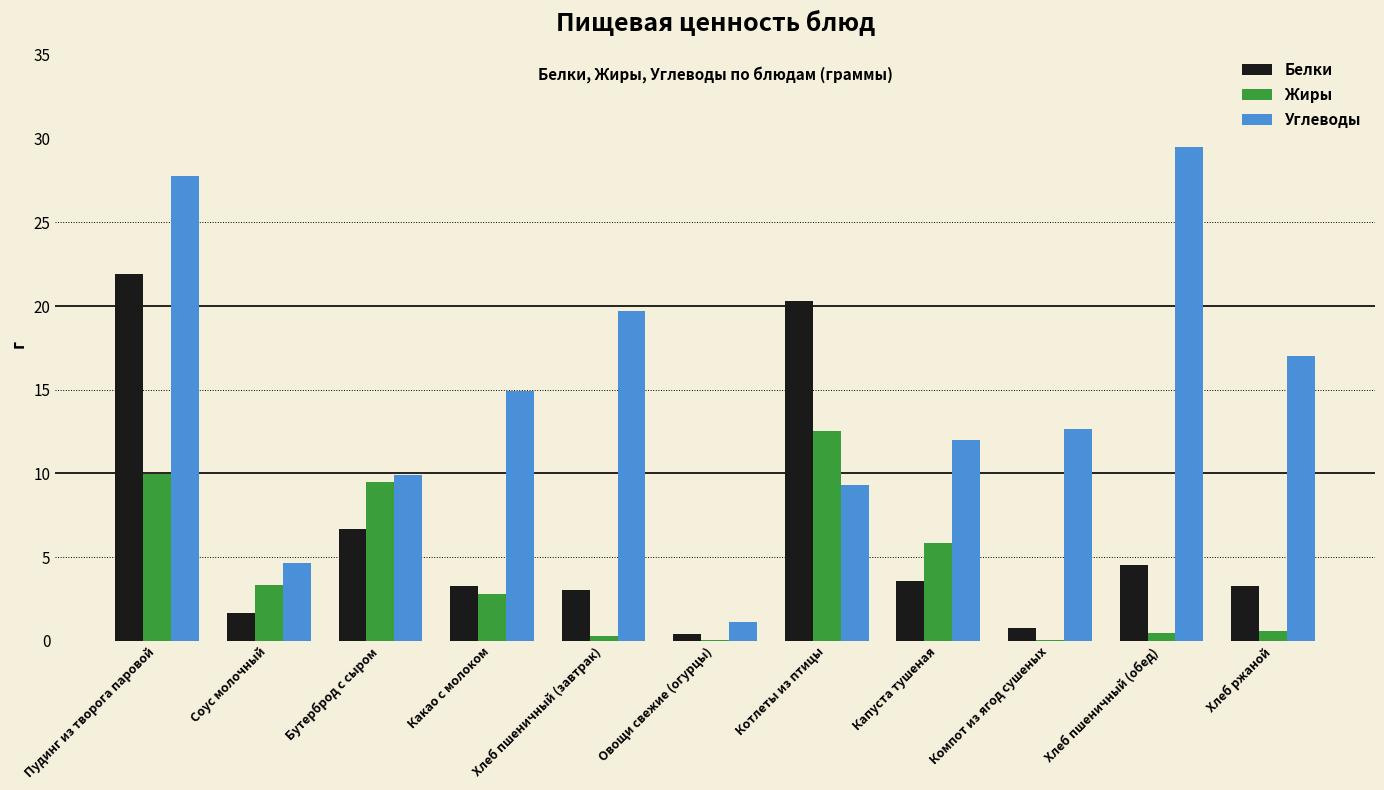

True or false: Углеводы has a value of 19.4 at Какао с молоком.

False